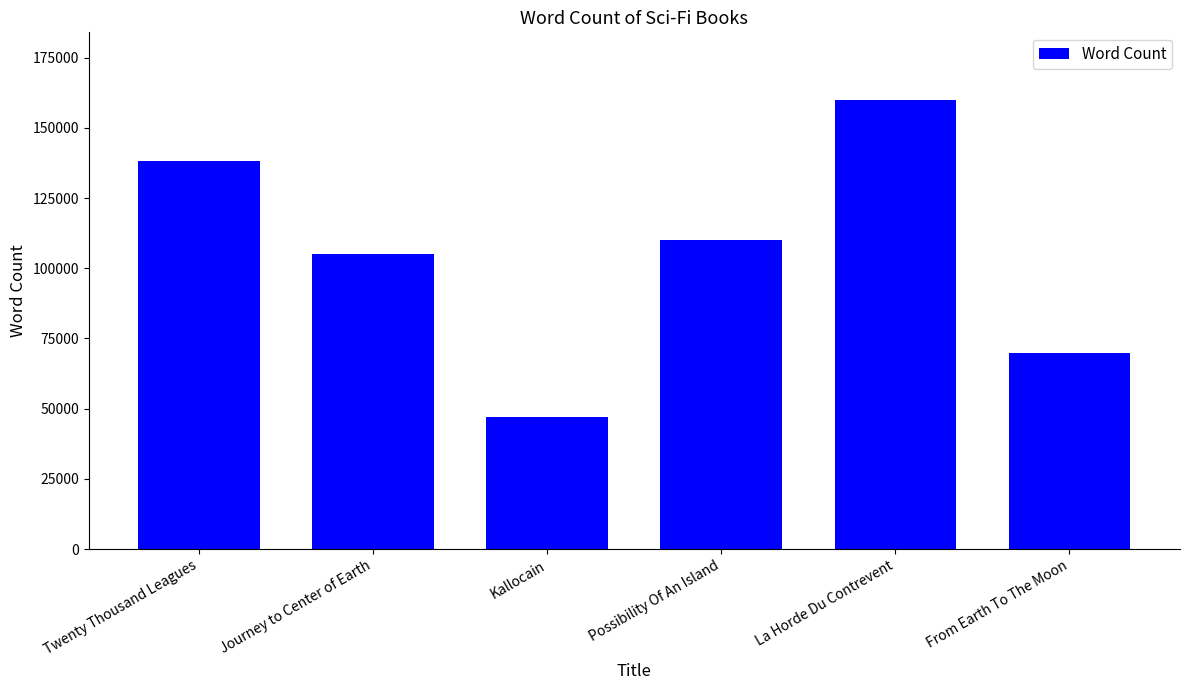

Count the number of data series in this chart.

1